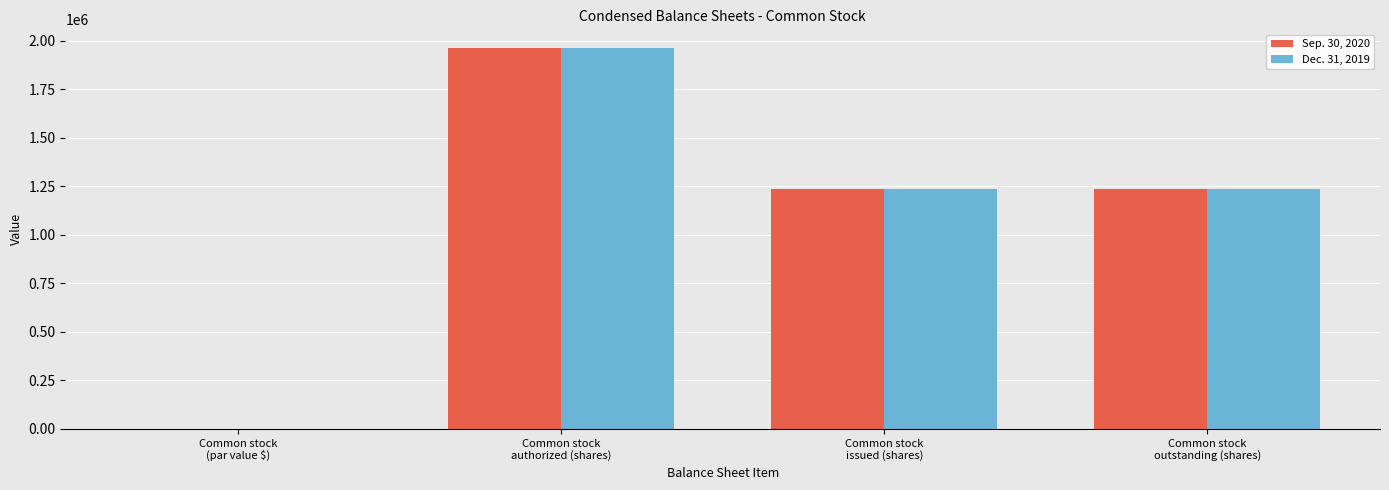

At which category is the sum across all series the highest?

Common stock
authorized (shares)